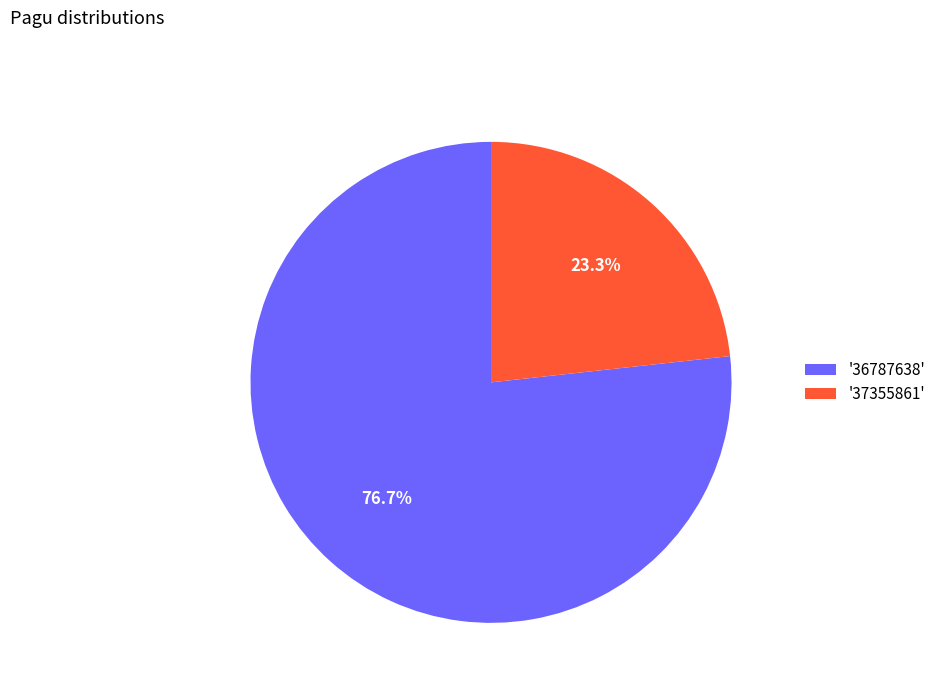

Count the number of slices in the pie.

2